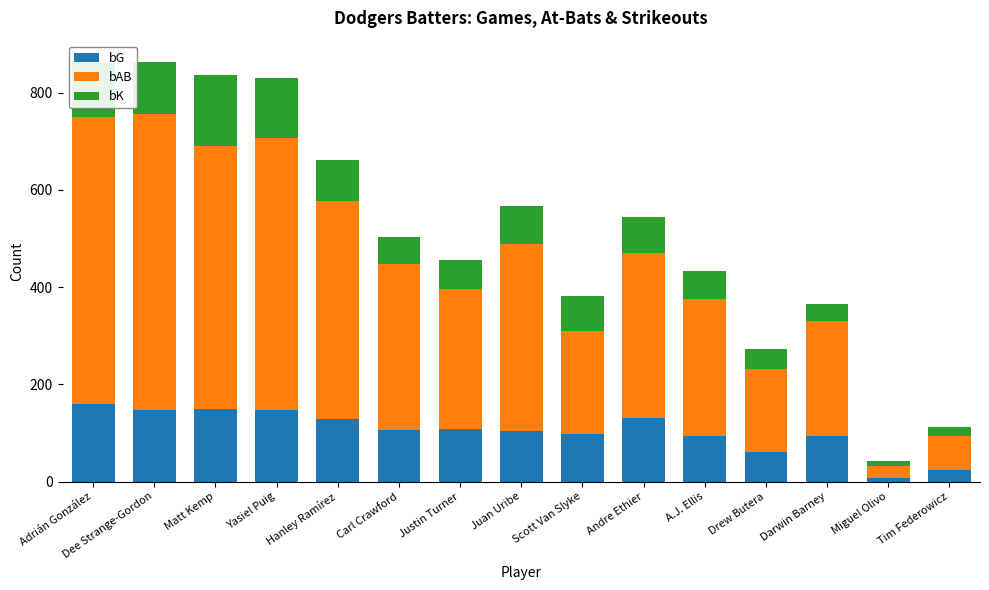

What is the sum of all bG values?

1557